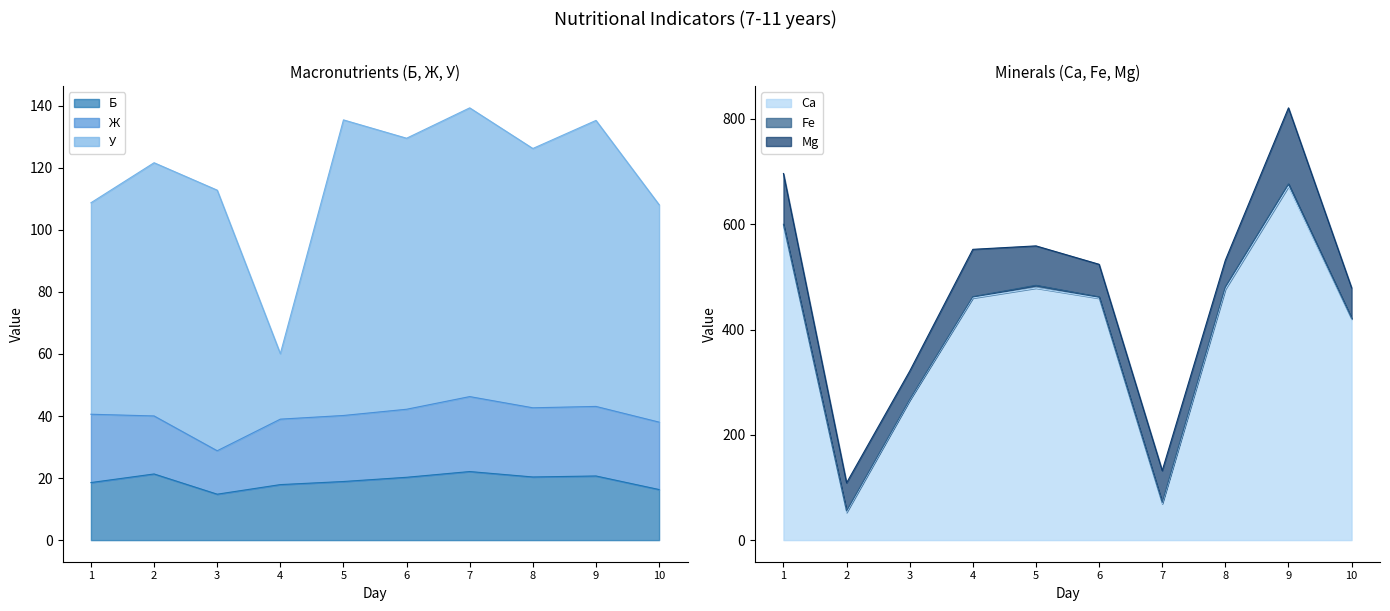

Which category has the highest value in the Са series?

9